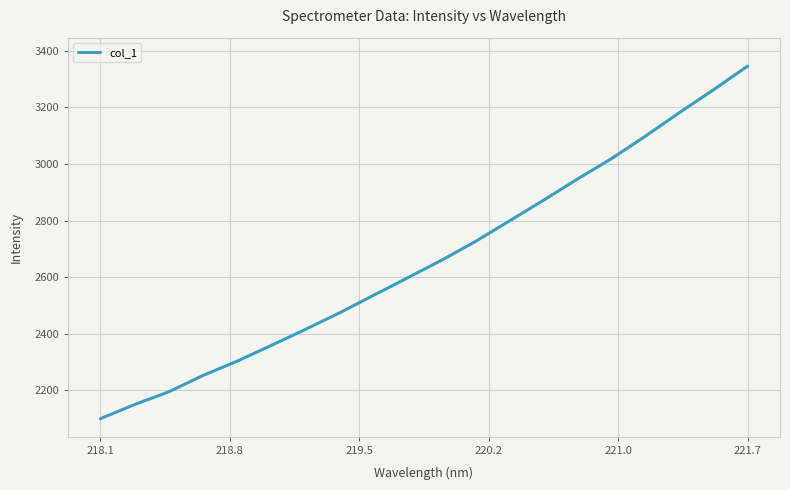

What is the difference between the maximum and minimum values?

1245.9